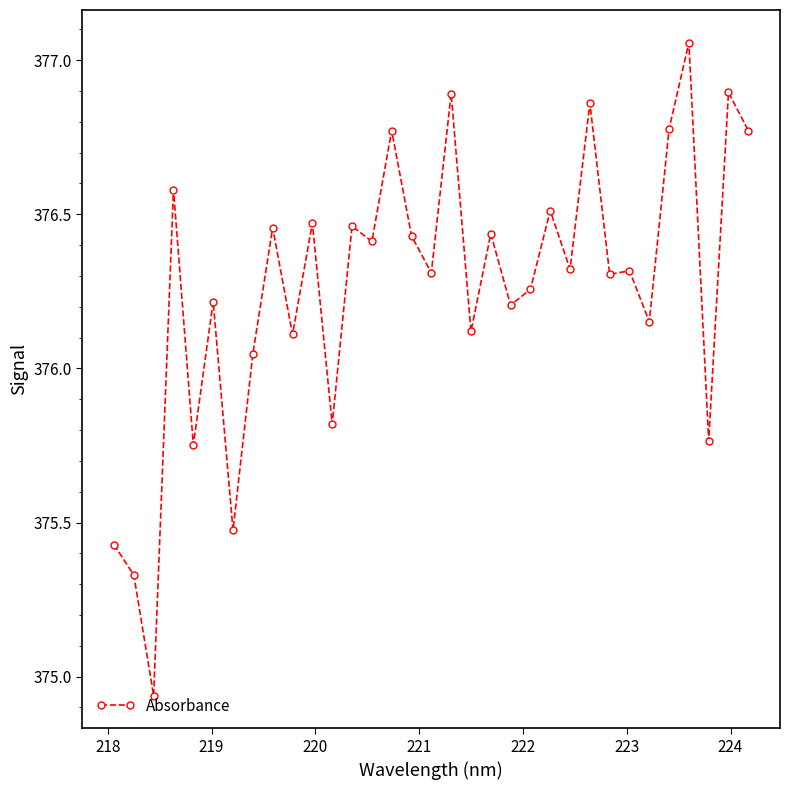

What is the difference between the maximum and minimum values?

2.1